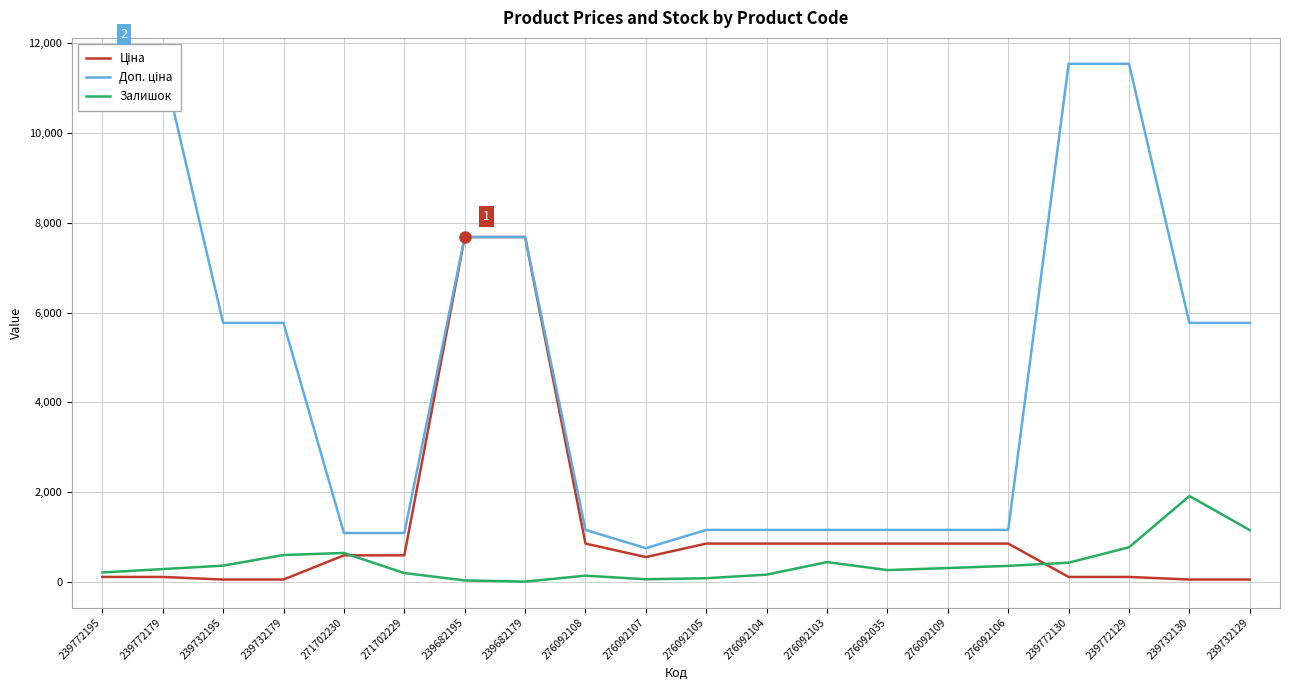

Is this an area chart (filled region under the line)?

No